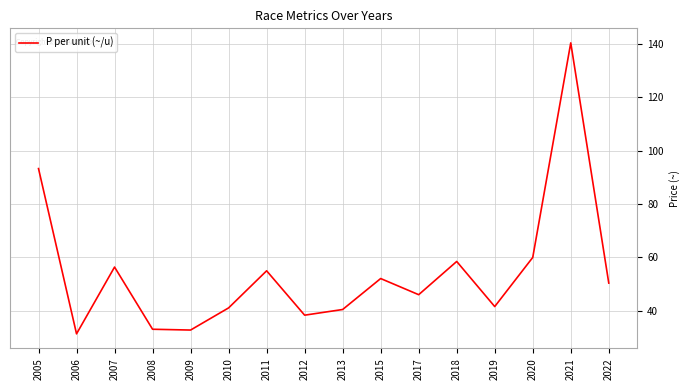

Where is the data nearest to the value 85?

2005